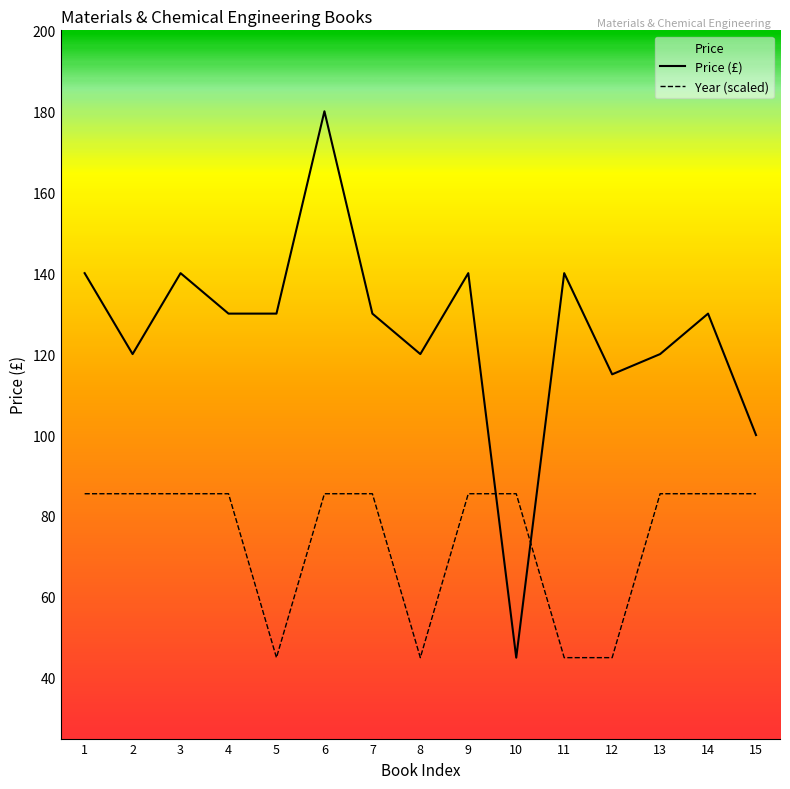

What is the minimum value shown in the chart?

45.0